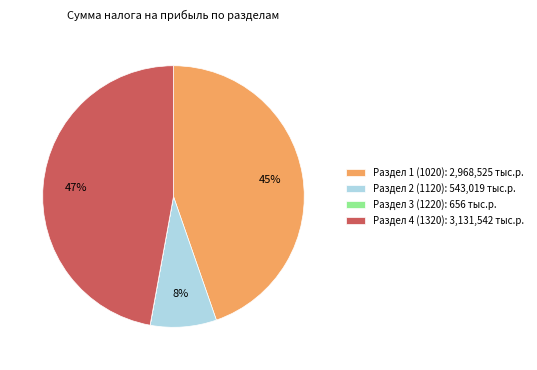

Does Раздел 2 (1120): 543,019 тыс.р. represent more than half of the total?

No